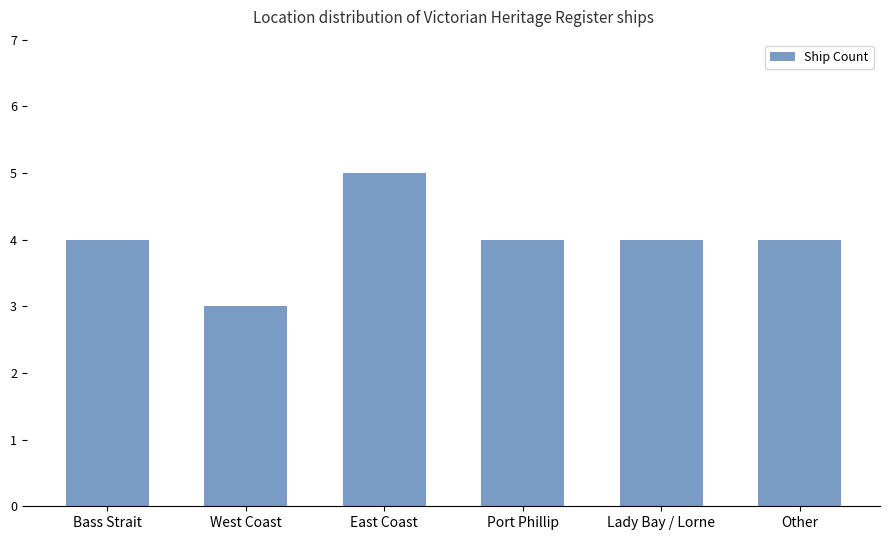

How many data points does each series have?

6